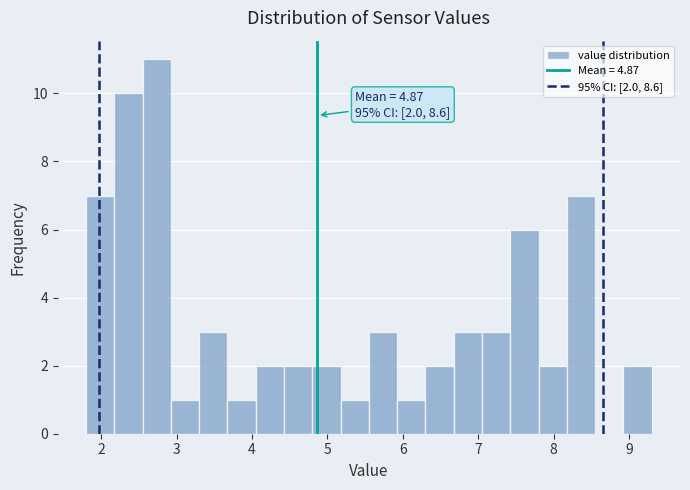

Read against the x-axis, roughly where is the centre of the tallest bar?

2.7